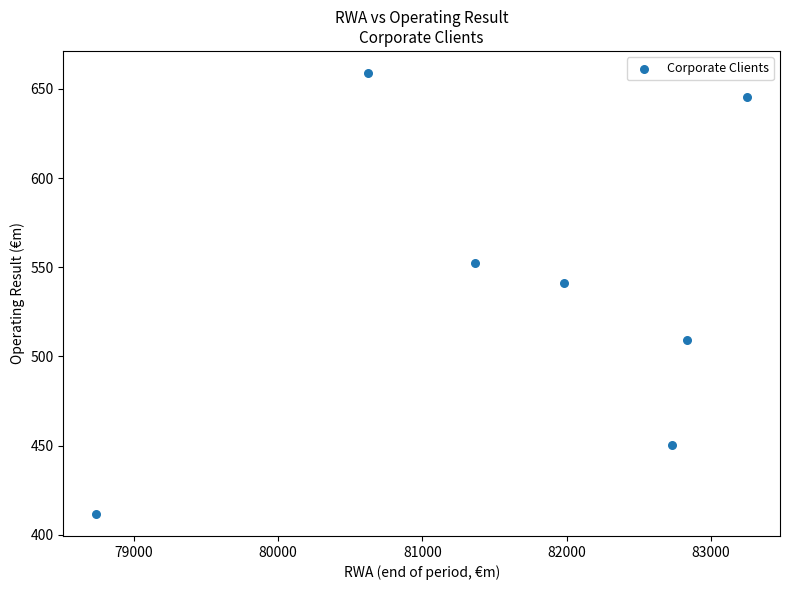

What Y value in the scatter plot is closest to 535?

541.3